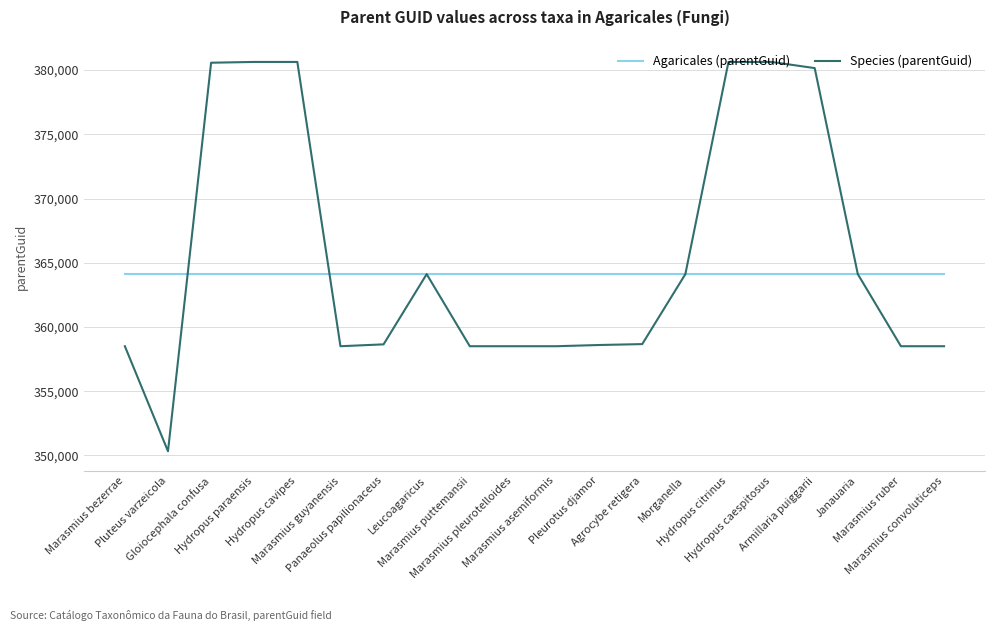

After their last crossing, which series has the higher values: Agaricales (parentGuid) or Species (parentGuid)?

Agaricales (parentGuid)